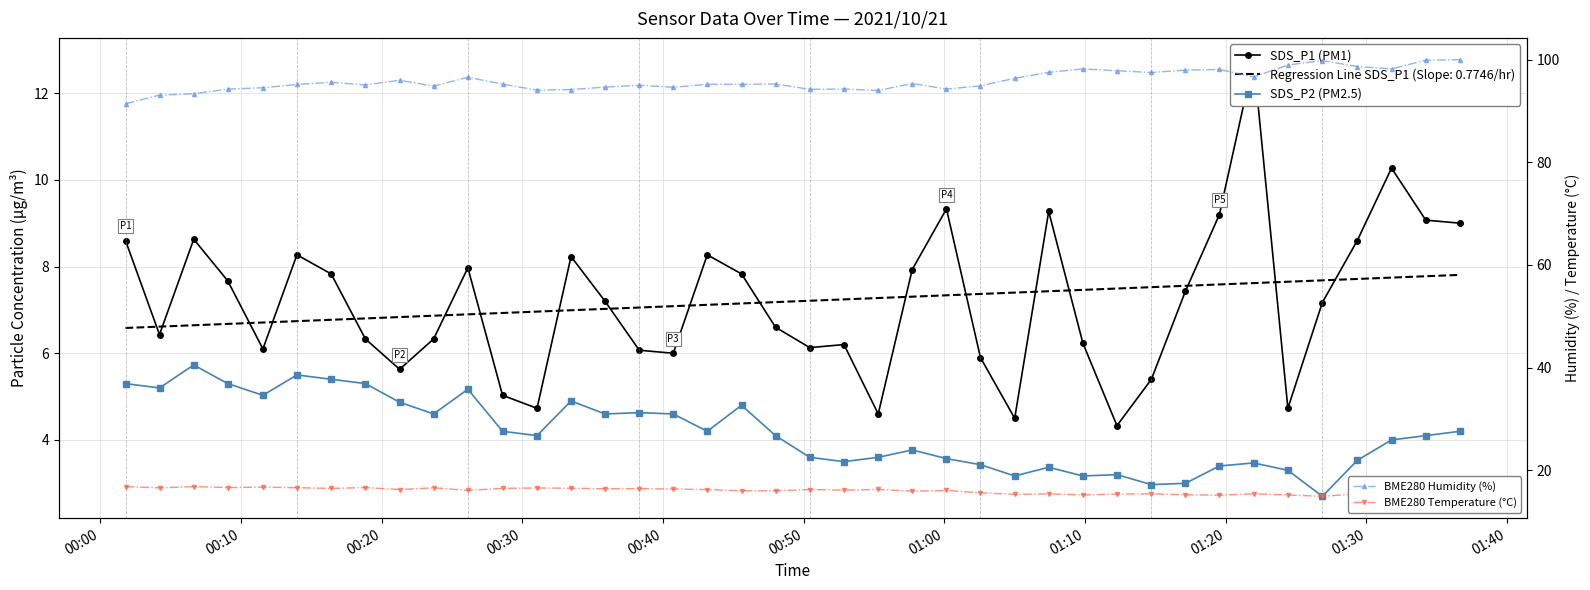

Reading left to right, list all the values displayed in this chart.

SDS_P1 (PM1): 8.6	6.4	8.6	7.7	6.1	8.3	7.8	6.3	5.6	6.3	8.0	5.0	4.7	8.2	7.2	6.1	6.0	8.3	7.8	6.6	6.1	6.2	4.6	7.9	9.3	5.9	4.5	9.3	6.2	4.3	5.4	7.4	9.2	12.8	4.7	7.2	8.6	10.3	9.1	9.0
SDS_P2 (PM2.5): 5.3	5.2	5.7	5.3	5.0	5.5	5.4	5.3	4.9	4.6	5.2	4.2	4.1	4.9	4.6	4.6	4.6	4.2	4.8	4.1	3.6	3.5	3.6	3.8	3.6	3.4	3.2	3.4	3.2	3.2	3.0	3.0	3.4	3.5	3.3	2.7	3.5	4.0	4.1	4.2
BME280 Humidity (%): 91.4	93.1	93.4	94.3	94.5	95.2	95.6	95.1	96.0	94.8	96.6	95.2	94.1	94.2	94.7	95.0	94.6	95.2	95.2	95.3	94.2	94.3	94.0	95.4	94.3	94.9	96.4	97.5	98.2	97.8	97.5	98.0	98.1	96.6	99.0	99.8	98.7	98.2	99.9	100.0
BME280 Temperature (°C): 16.8	16.6	16.8	16.6	16.7	16.6	16.5	16.6	16.2	16.6	16.1	16.5	16.6	16.5	16.4	16.4	16.3	16.2	16.0	16.0	16.2	16.1	16.3	15.9	16.1	15.6	15.3	15.4	15.2	15.4	15.4	15.2	15.1	15.4	15.2	14.9	15.4	15.2	15.3	15.2